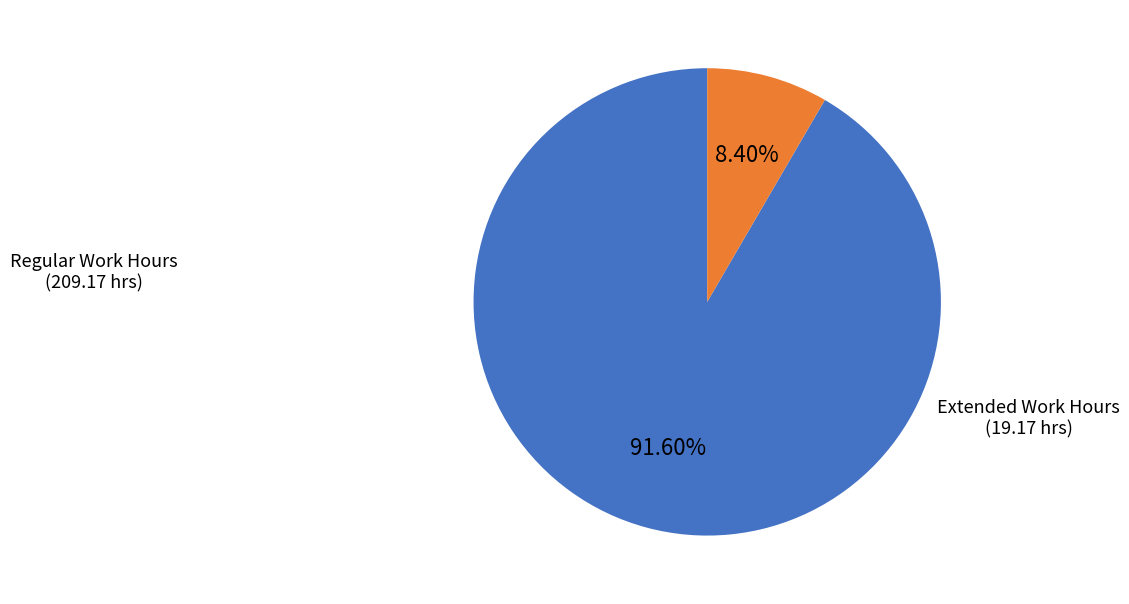

Rank the categories by value from lowest to highest.

Extended Work Hours, Regular Work Hours